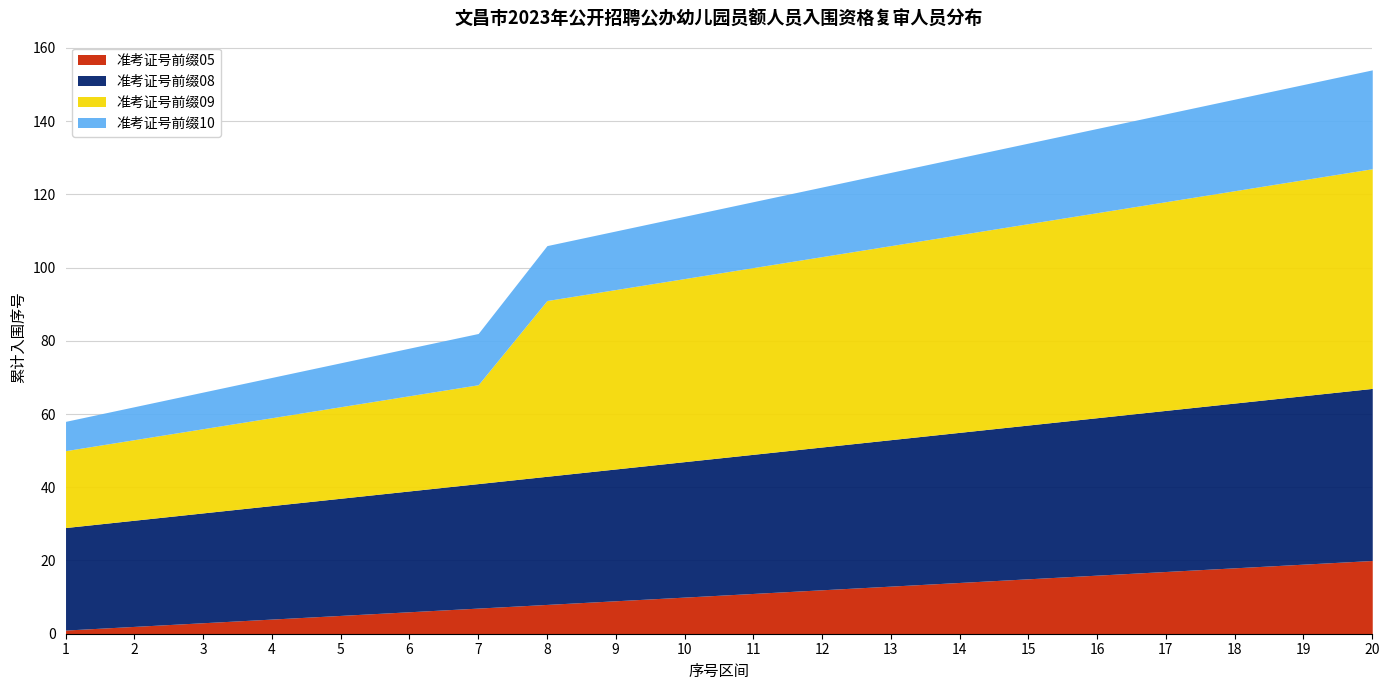

Is it true that 准考证号前缀05 equals 16 at 16?

True